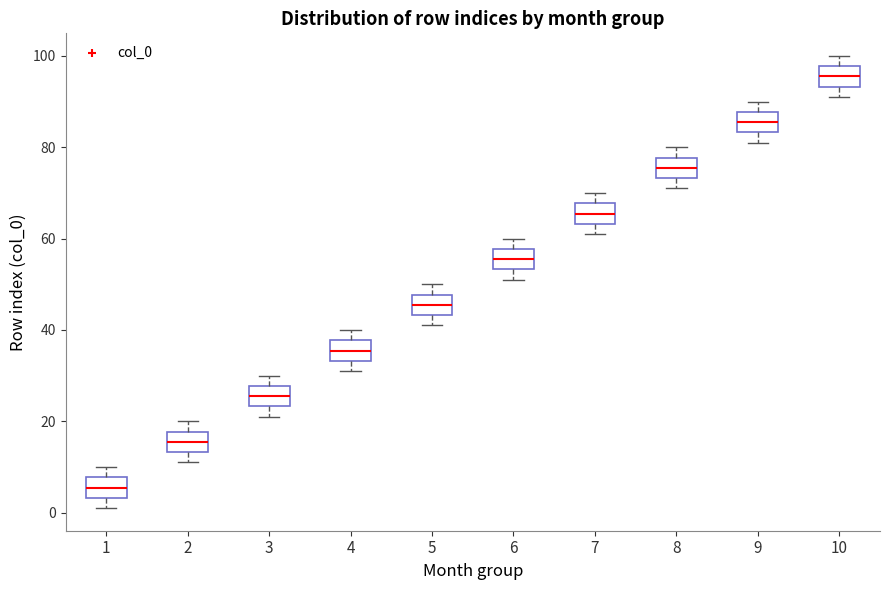

Which box's median line is the lowest?

1